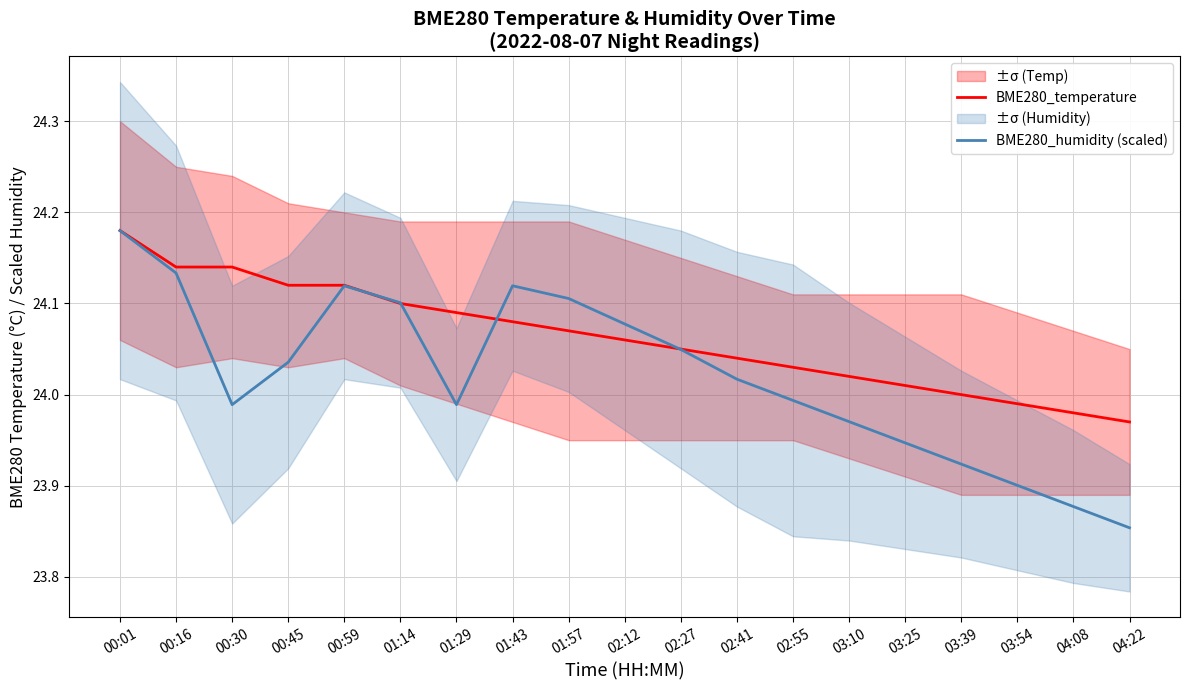

How many data points does each series have?

19